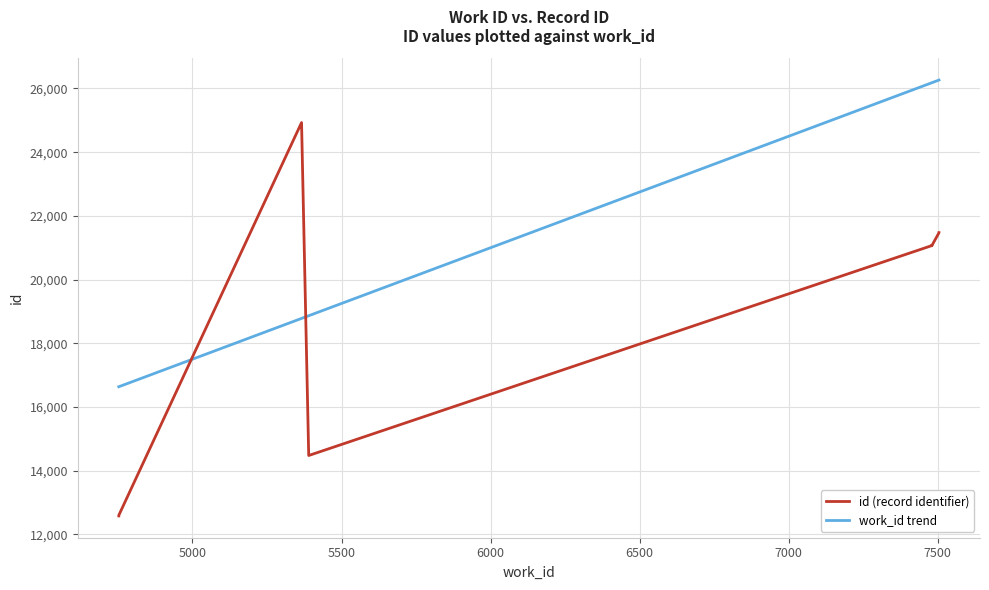

Reading left to right, what are all the values shown in this chart?

id (record identifier): 12580.0	12599.0	24929.0	14477.0	21067.0	21068.0	21069.0	21066.0	21470.0	21475.0
work_id trend: 16635.5	16635.5	18781.0	18865.0	26180.0	26180.0	26180.0	26180.0	26264.0	26264.0